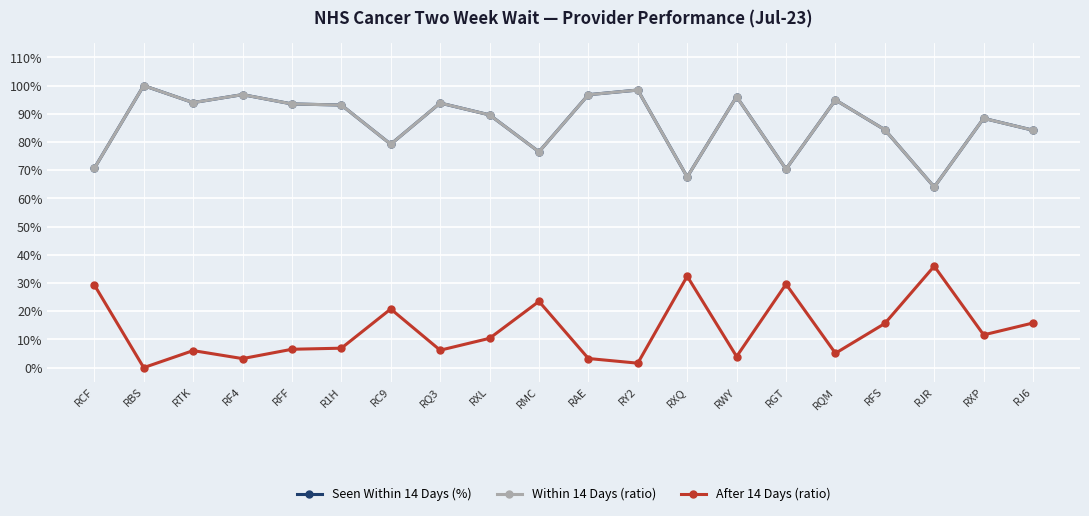

What are all the series names shown in the legend?

Seen Within 14 Days (%), Within 14 Days (ratio), After 14 Days (ratio)